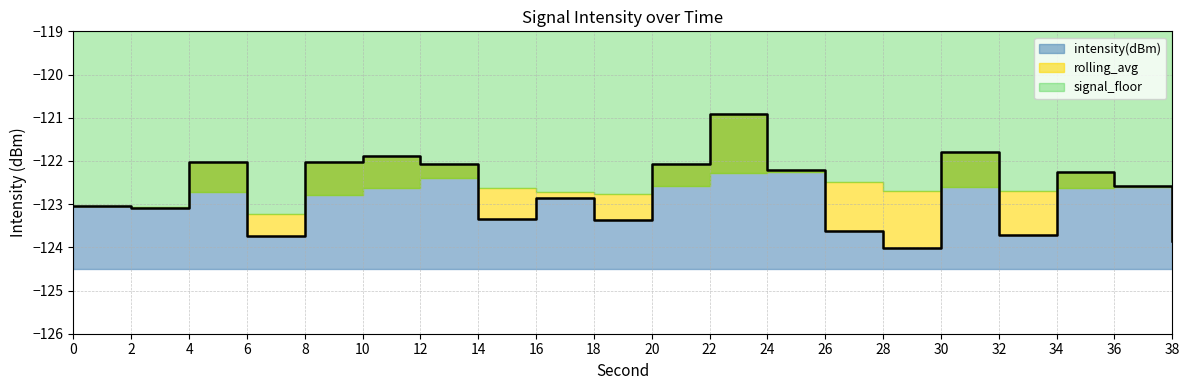

What are all the series names shown in the legend?

intensity(dBm), rolling_avg, signal_floor